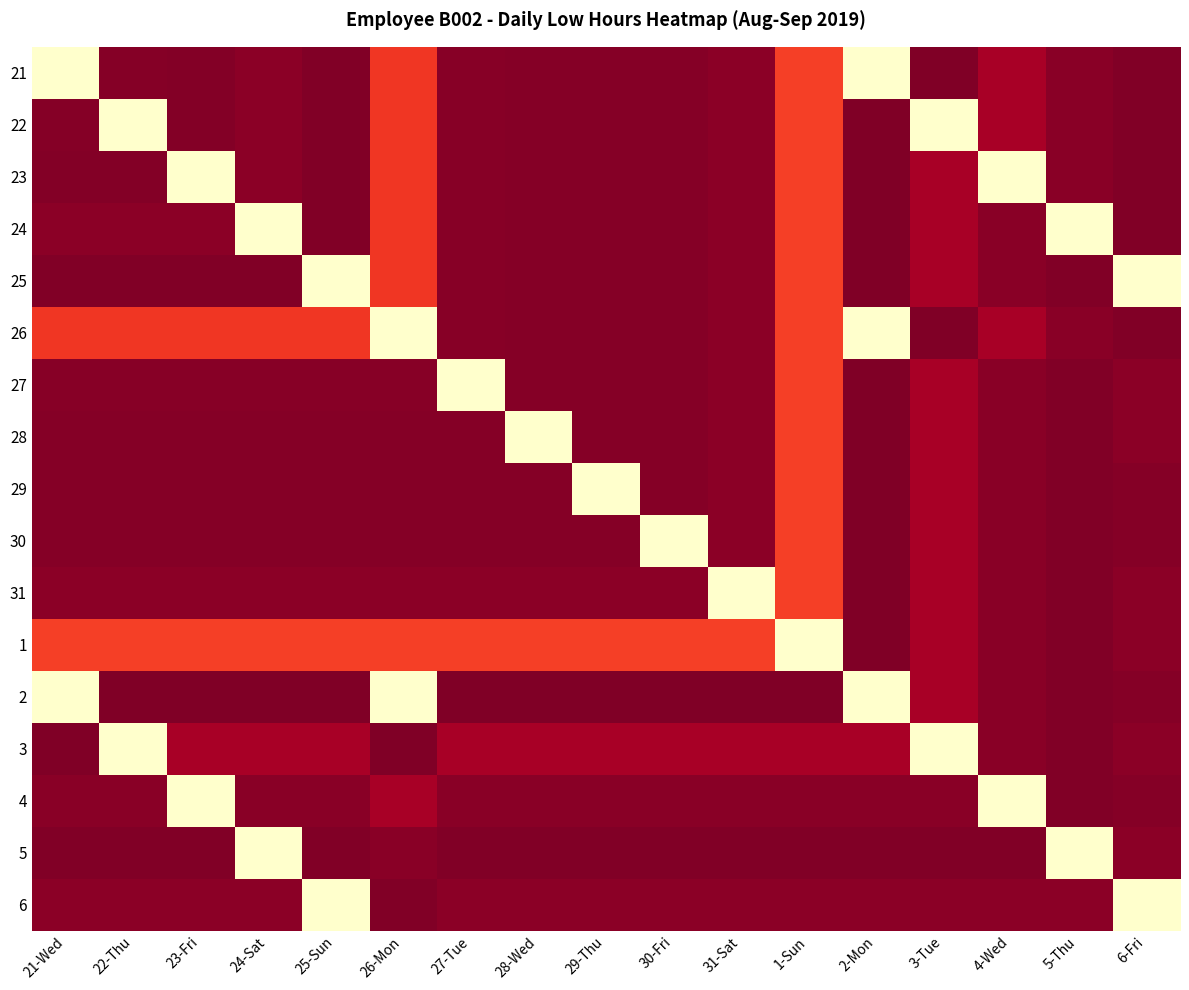

What is the maximum value shown in the chart?

12.4